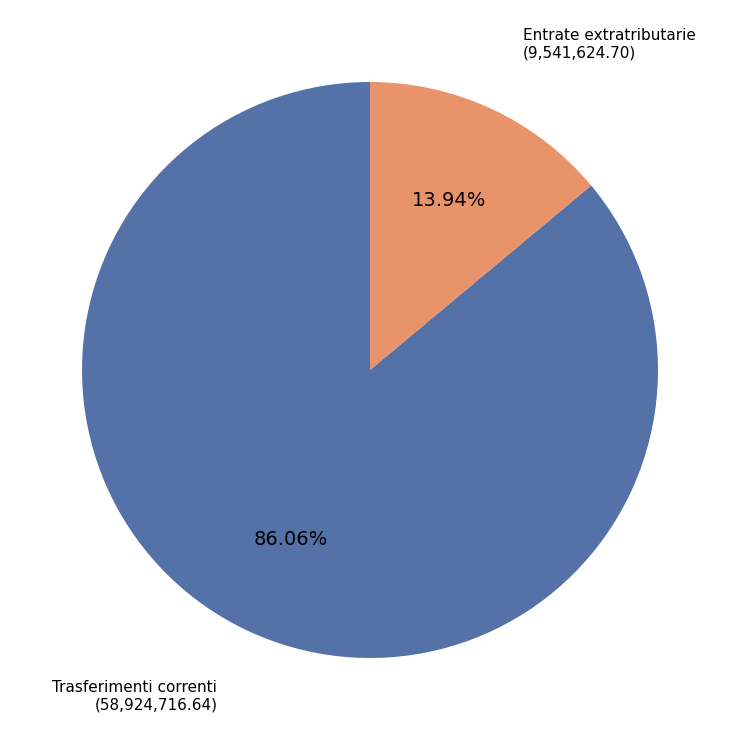

Is there any slice that represents more than half of the pie?

Yes